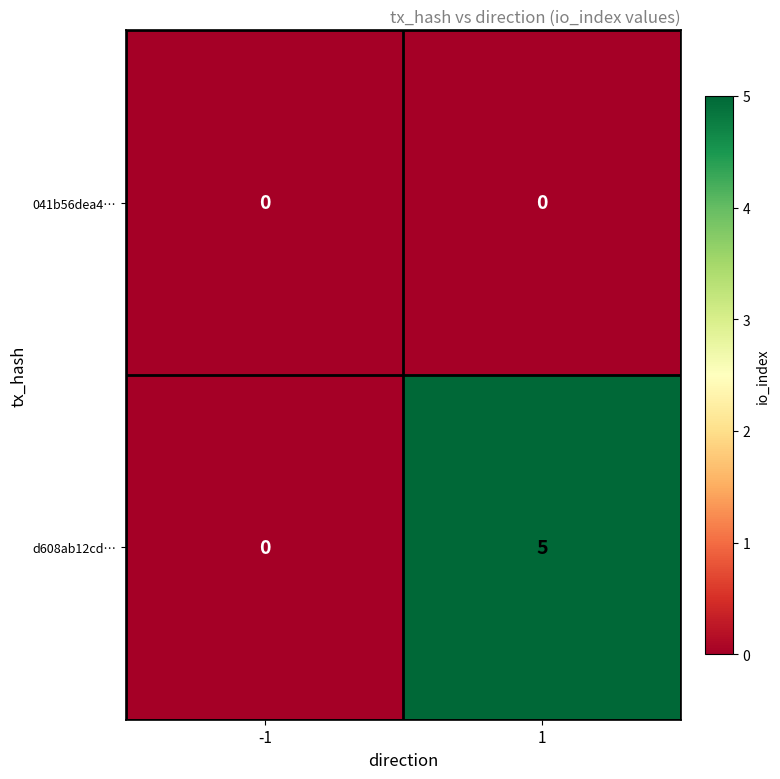

Which series has the largest range (max minus min)?

d608ab12cd…